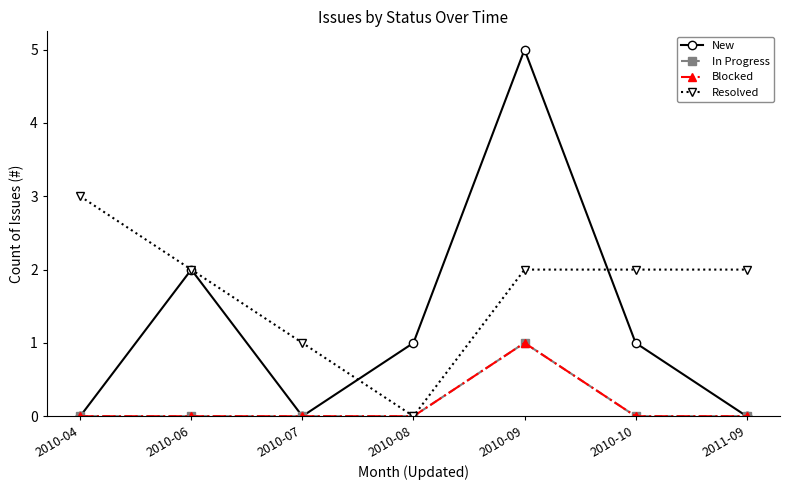

The New series shows 1 at 2010-08. True or false?

True